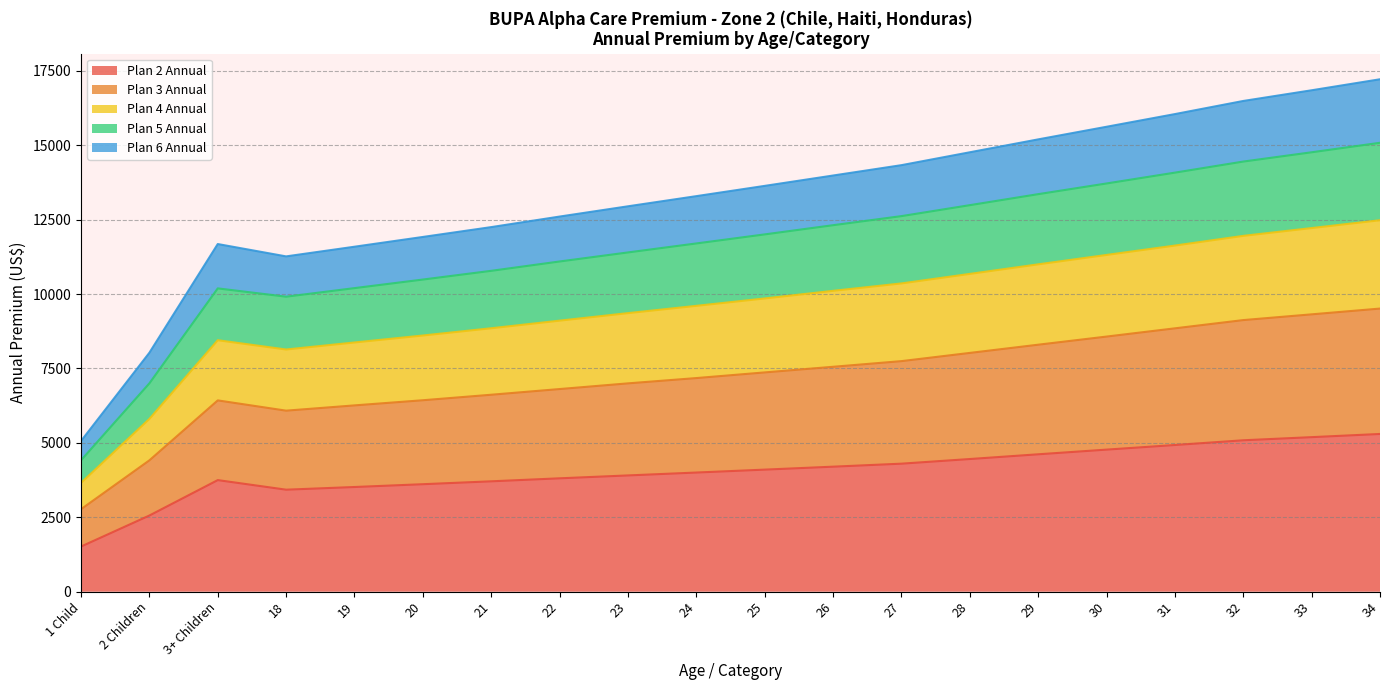

What is the highest value of the Plan 2 Annual series?

5299